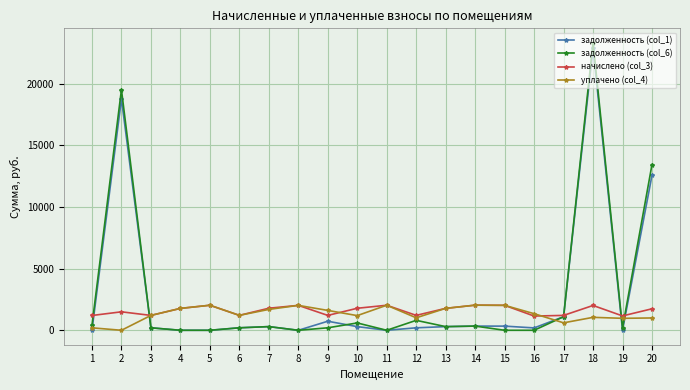

True or false: начислено (col_3) has more than 1 points higher than both neighbors.

True